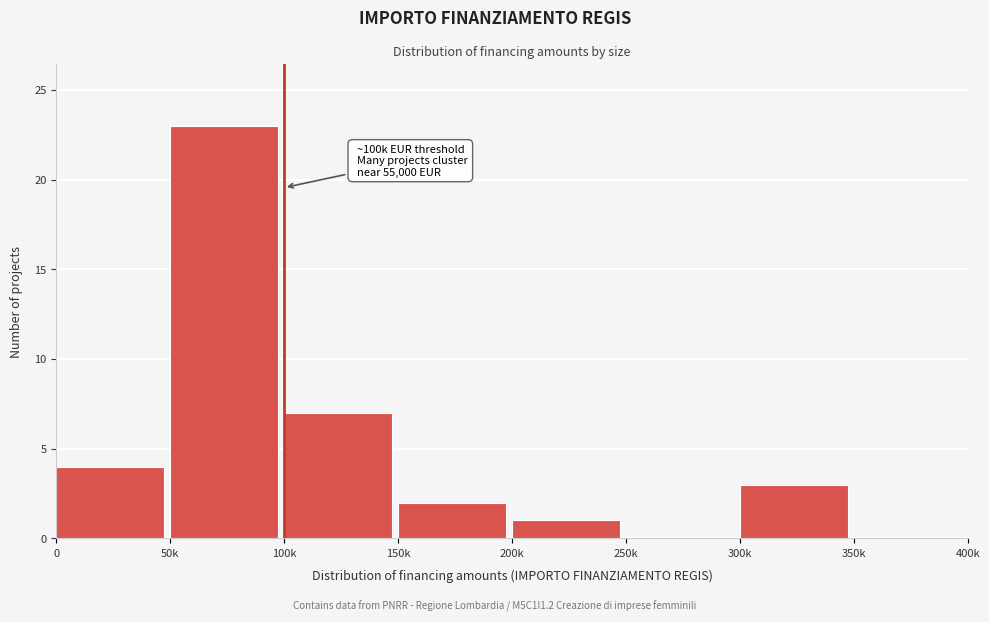

Reading left to right, what are all the values shown in this chart?

0=4	50k=23	100k=7	150k=2	200k=1	250k=0	300k=3	350k=0